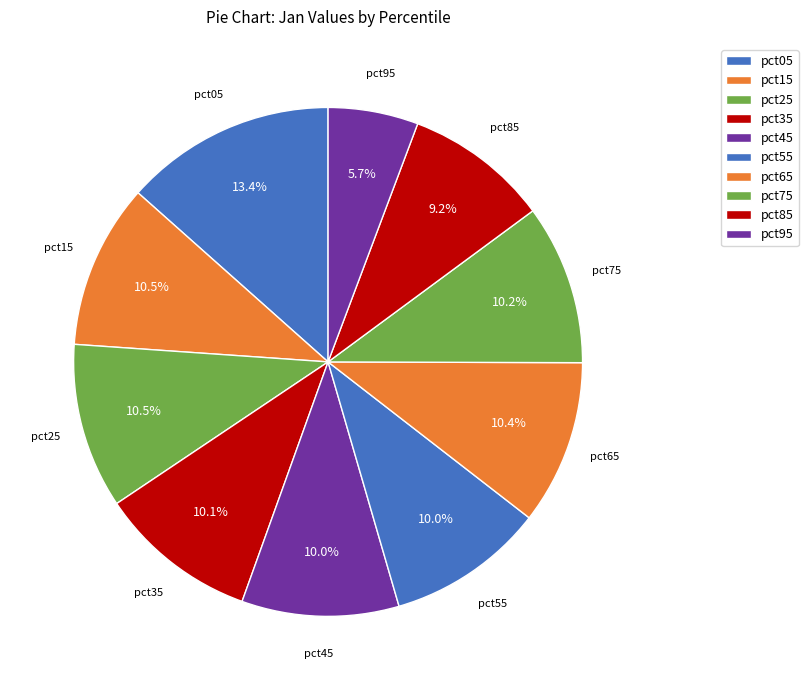

Is there a majority slice in this chart?

No